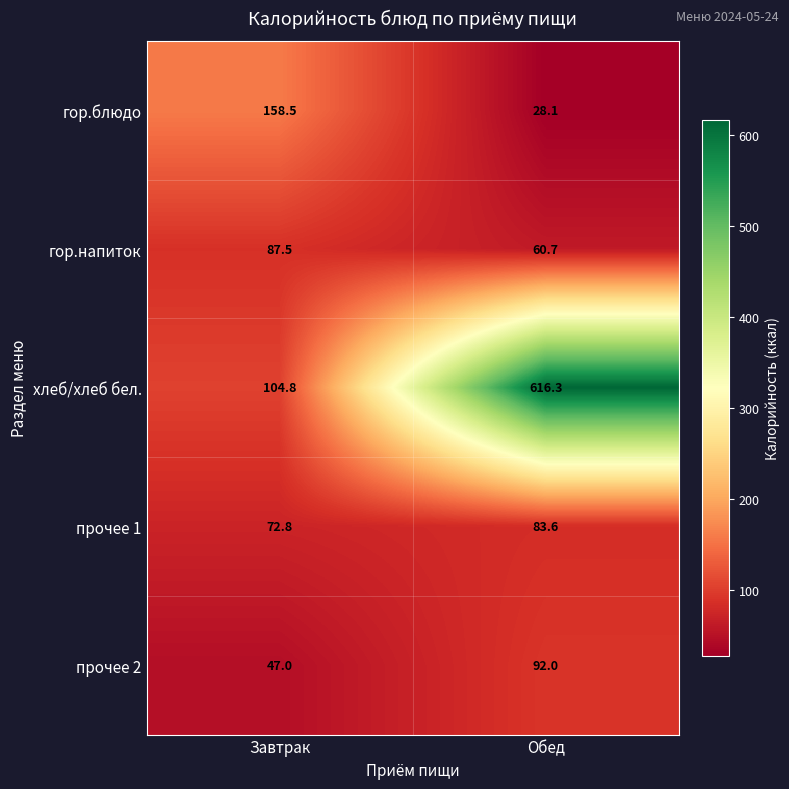

Which series has the largest range (max minus min)?

хлеб/хлеб бел.